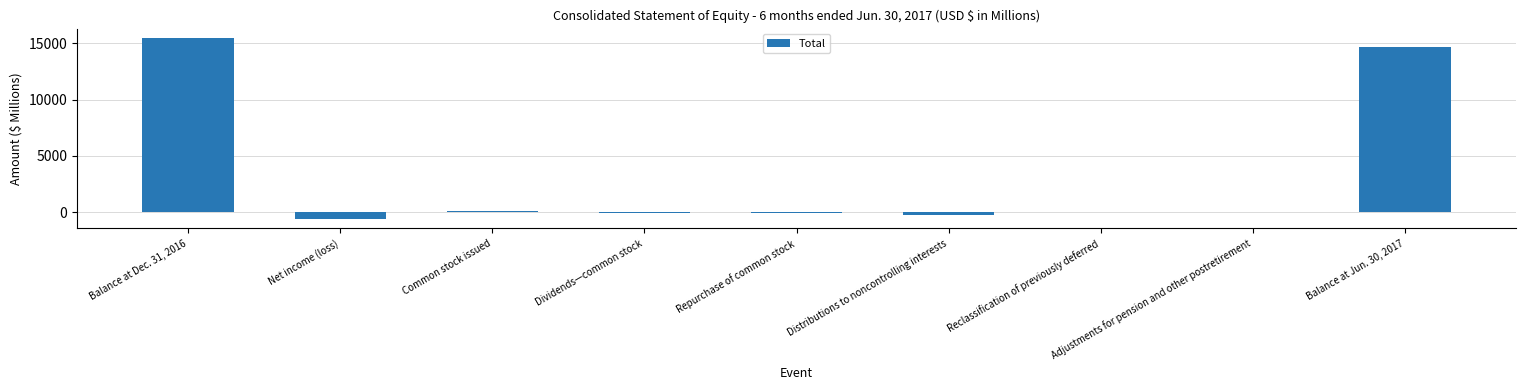

Which has a higher value, Dividends—common stock or Balance at Dec. 31, 2016?

Balance at Dec. 31, 2016